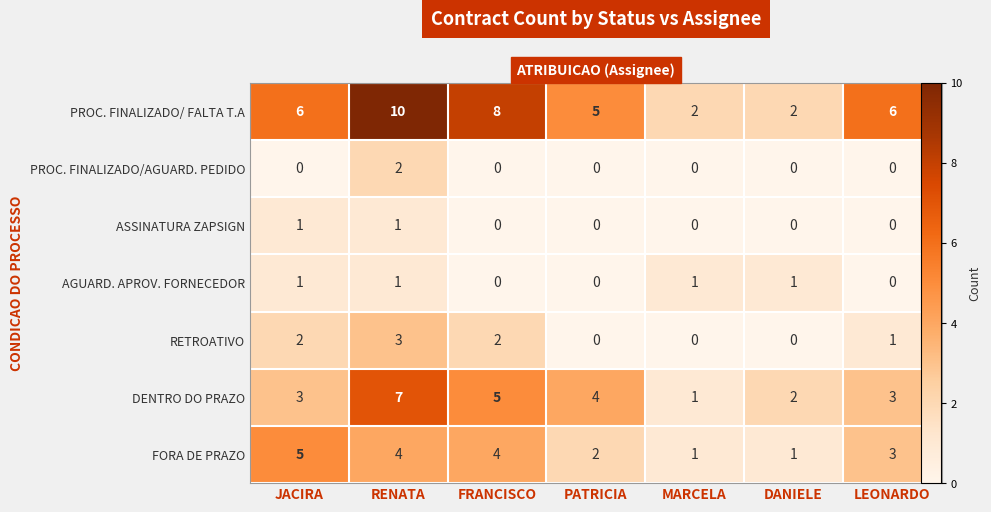

What is the sum of all FORA DE PRAZO values?

20